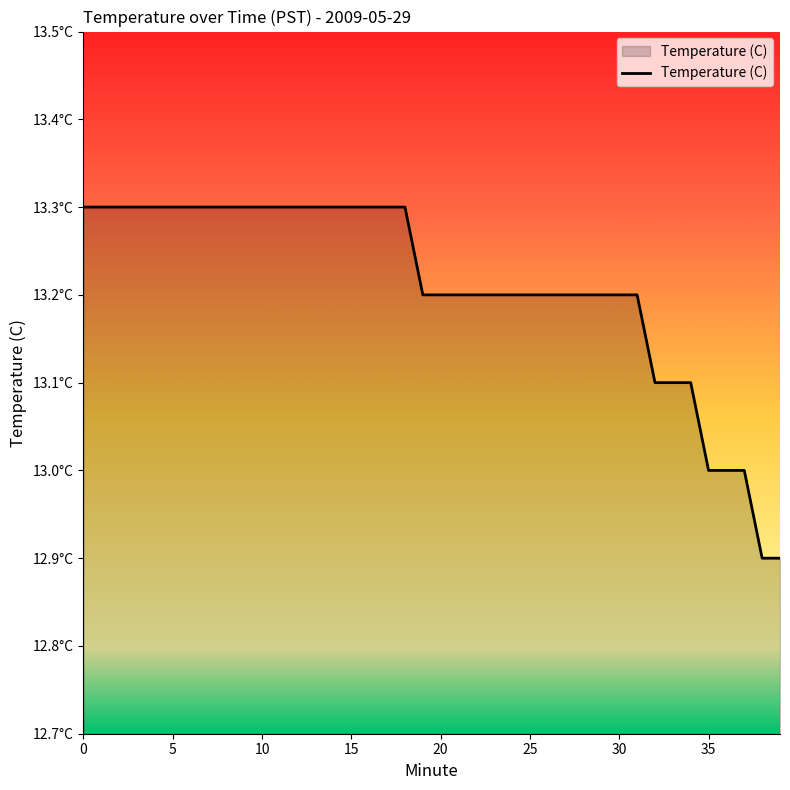

At which label is the value closest to 13?

35